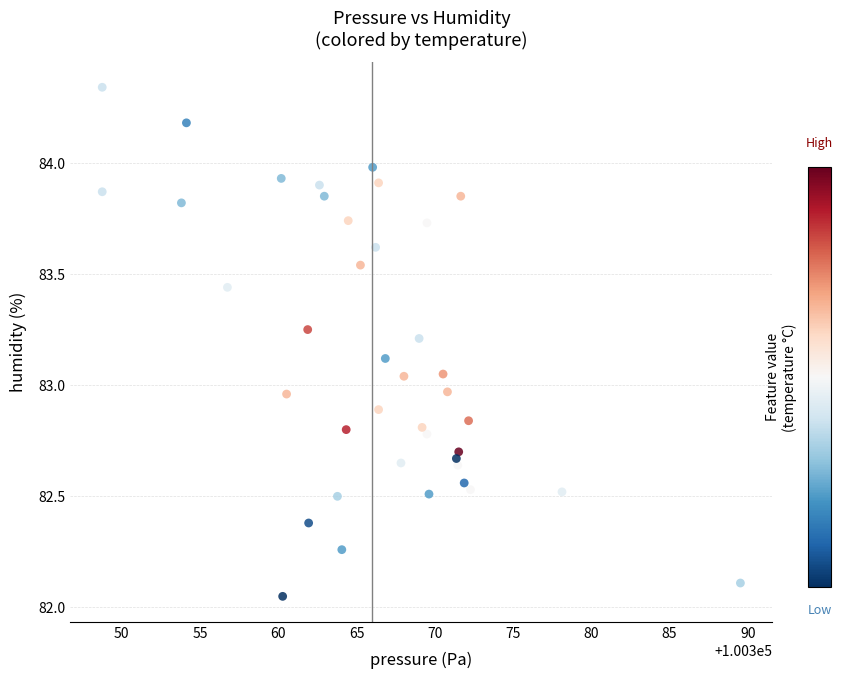

What is the range of Y values (max minus min)?

2.3